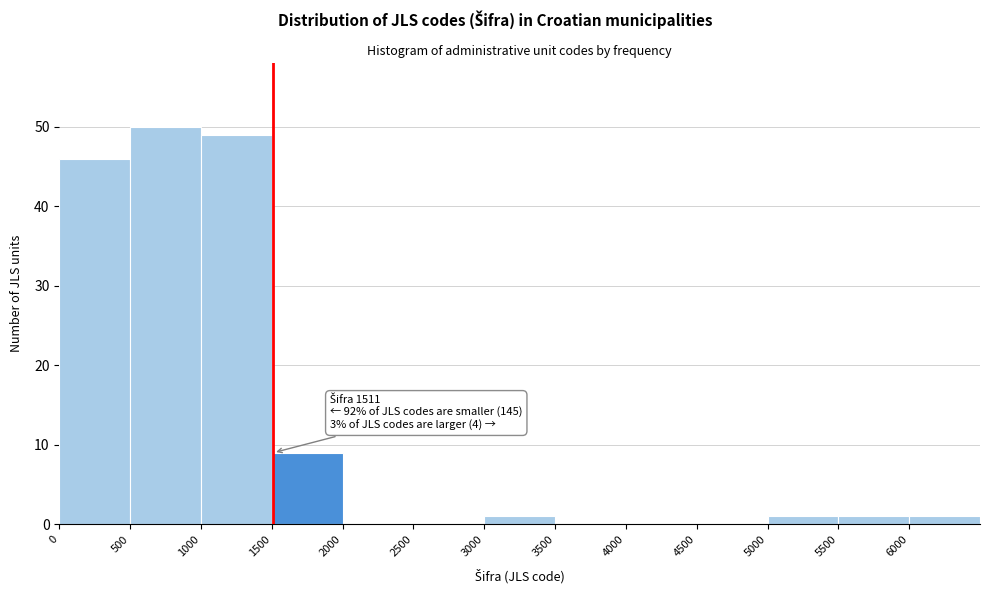

Which range on the x-axis has the tallest bar?

500 to 1000